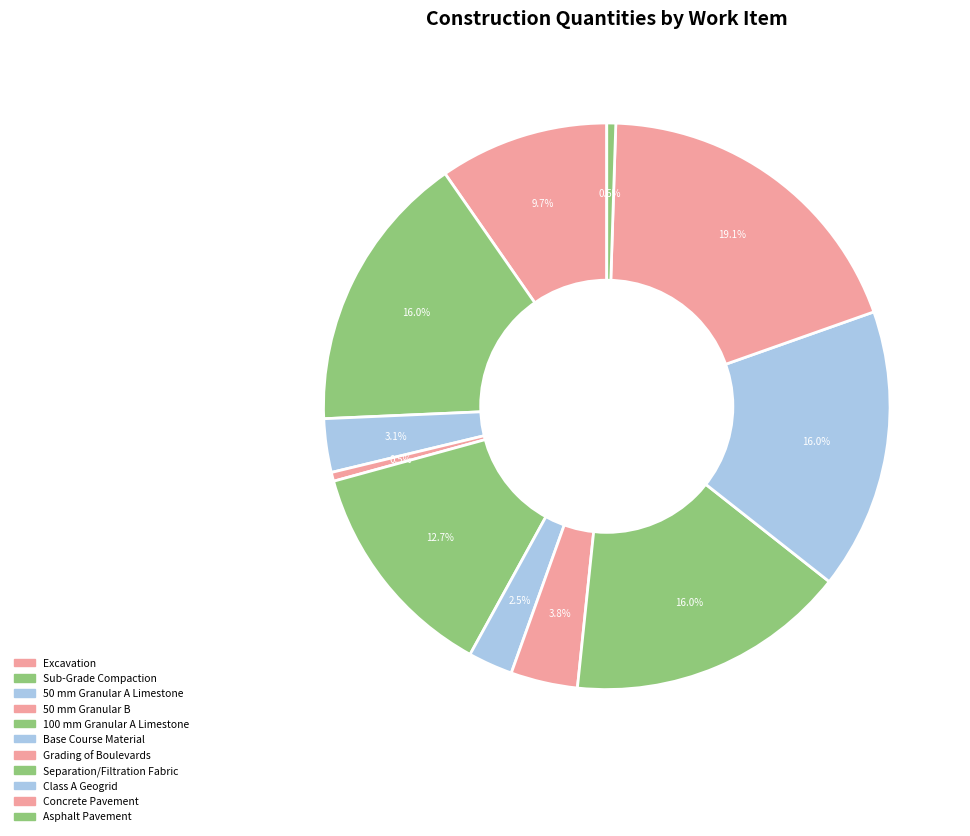

What is the ratio of the value at Grading of Boulevards to the value at Excavation?

0.4